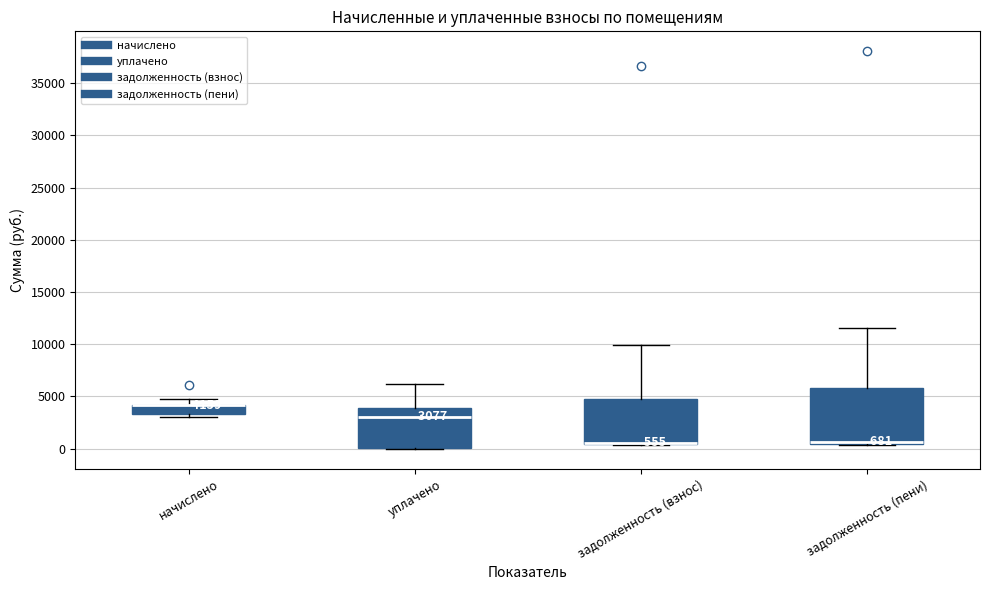

Comparing the boxes themselves (not the whiskers), which one is the tallest?

задолженность (пени)